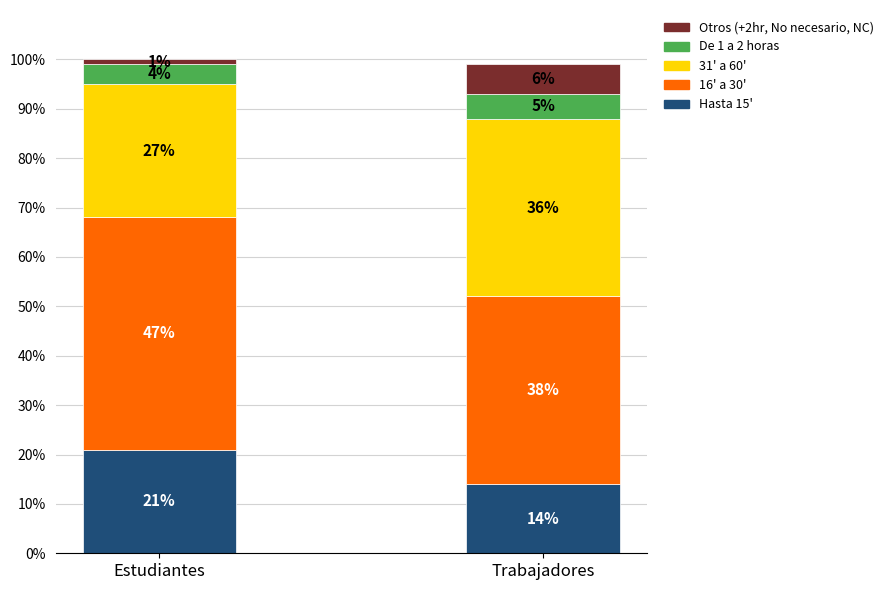

At which category is the sum across all series the highest?

Estudiantes